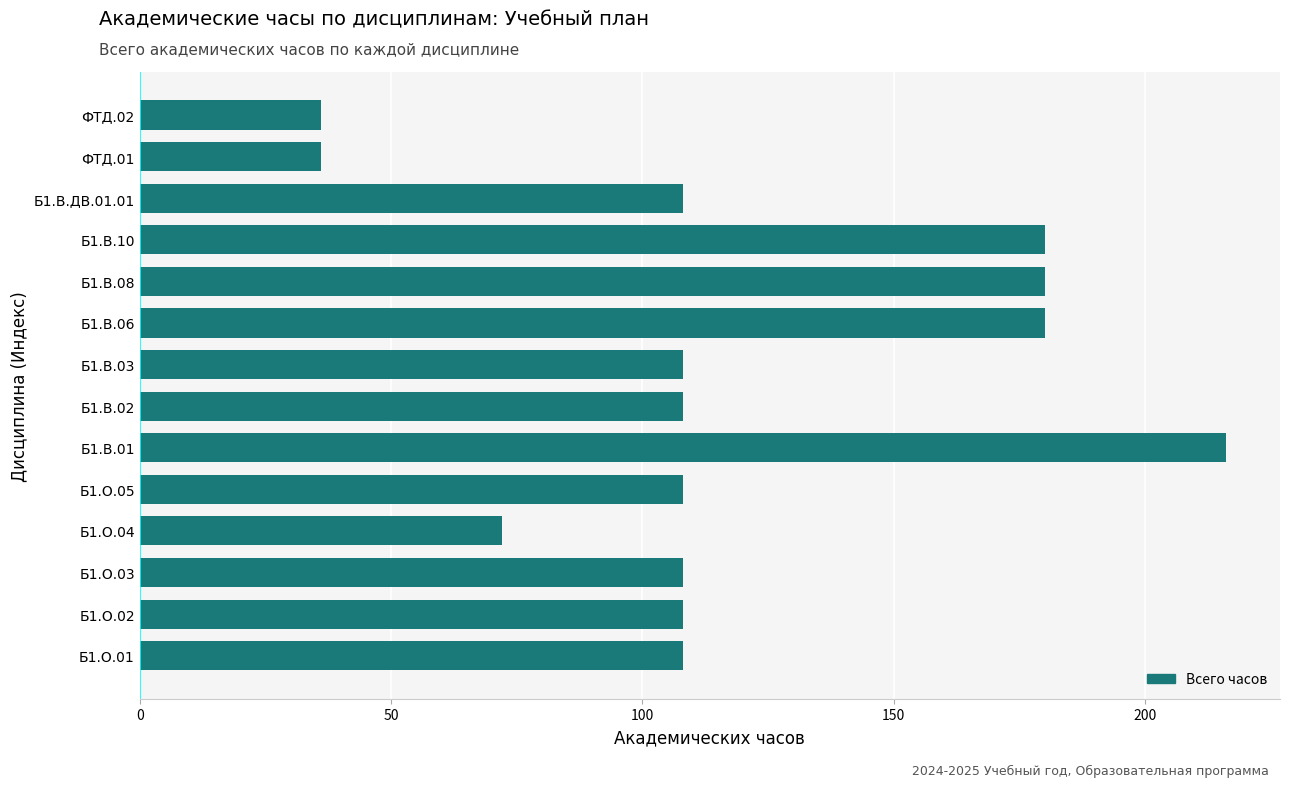

What is the difference between the maximum and minimum values?

180